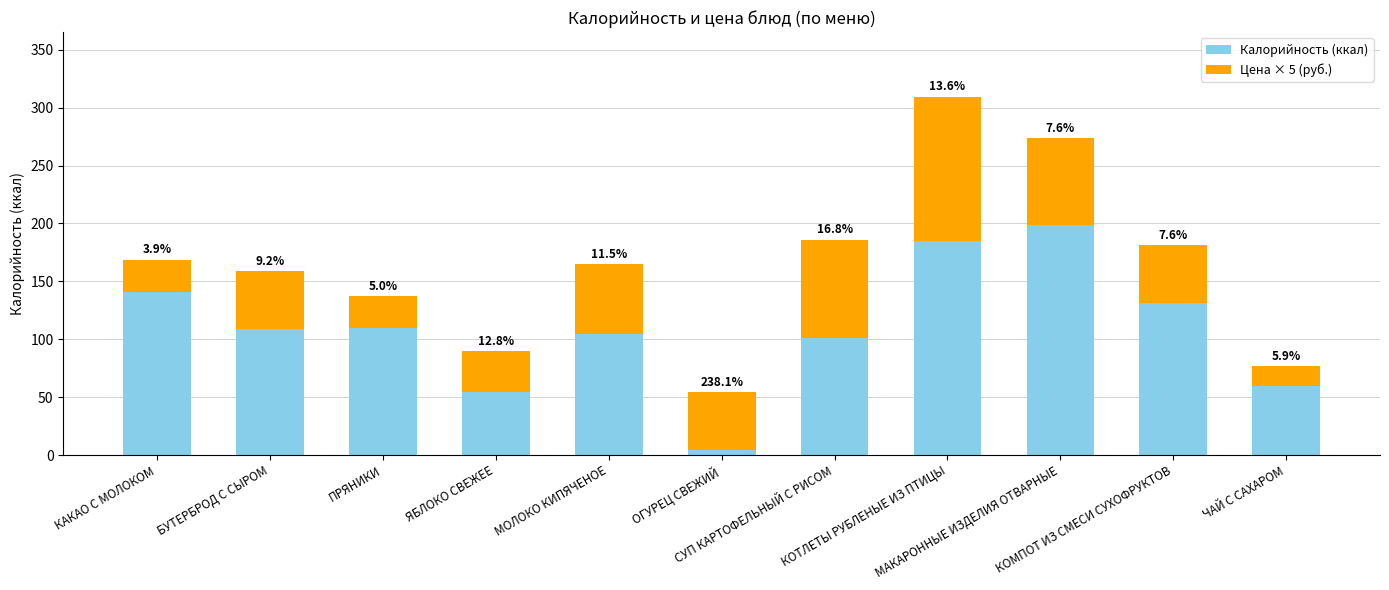

True or false: Цена × 5 (руб.) has a value of 15.7 at КАКАО С МОЛОКОМ.

False